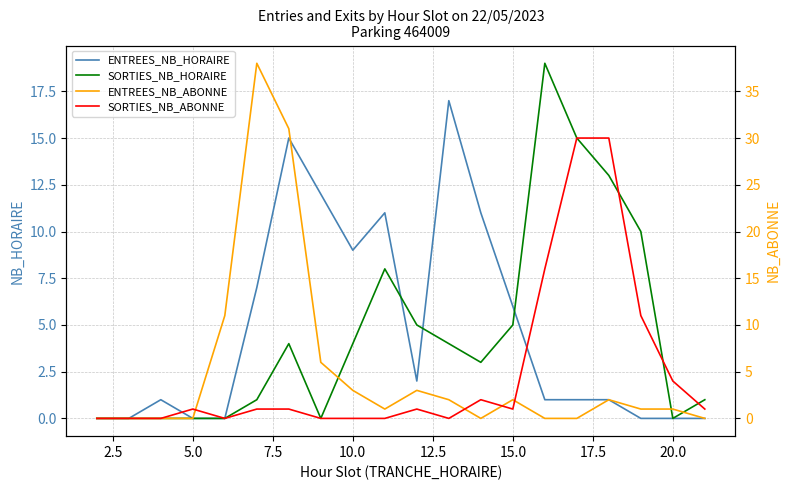

How many positive values does the ENTREES_NB_ABONNE series have?

12